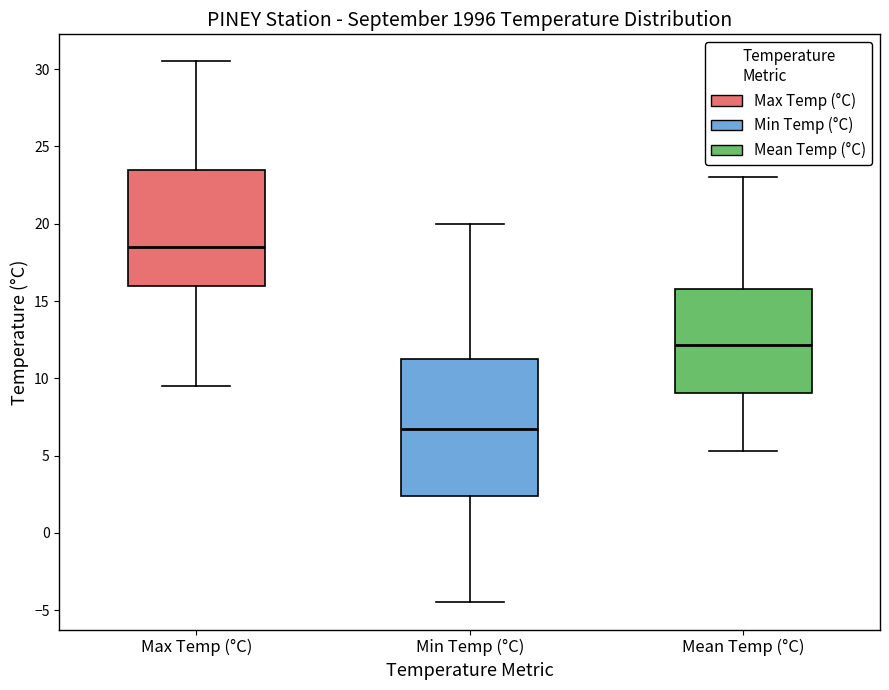

Reading left to right, transcribe this box plot: for each box, give where its median line is, the range the box spans, and where its two whiskers end, as read against the y-axis. The values are not printed on the chart, so give them approximately, as read against the axis.

Max Temp (°C): median 18.5, box 16.0 to 23.5, whiskers 9.5 to 30.5
Min Temp (°C): median 7.0, box 2.5 to 11.5, whiskers -4.5 to 20.0
Mean Temp (°C): median 12.0, box 9.0 to 16.0, whiskers 5.5 to 23.0